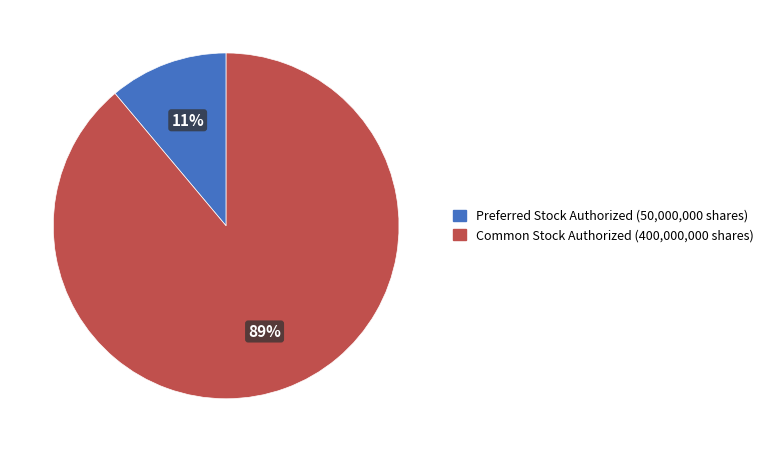

How many segments does this pie chart have?

2